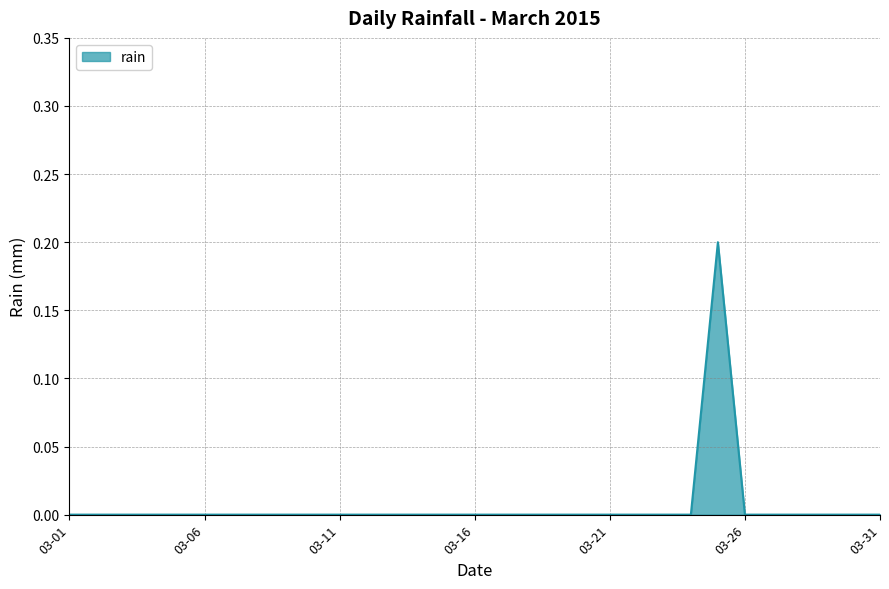

What is the sum of all values?

0.2